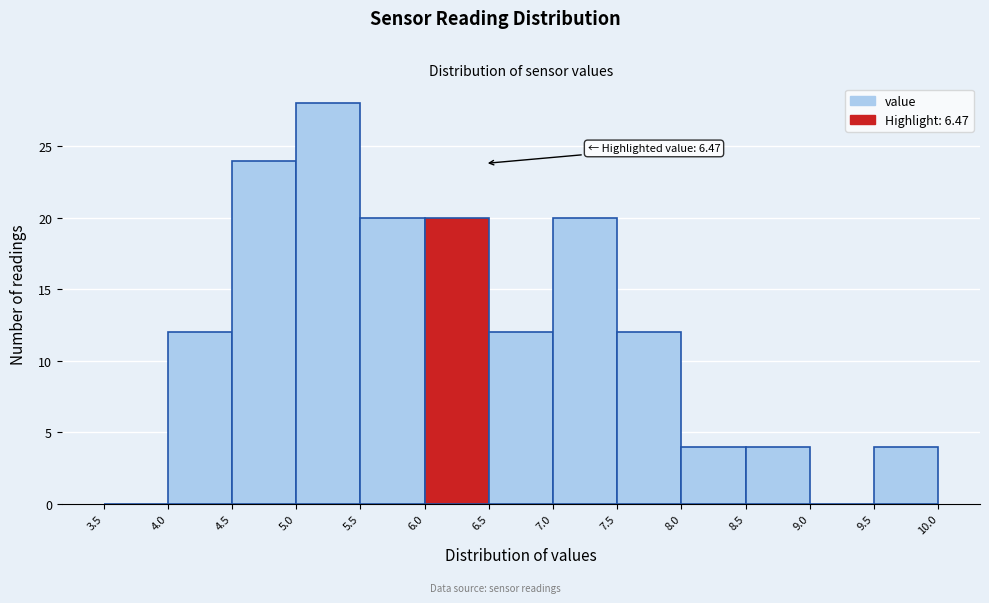

Which range on the x-axis has the tallest bar?

5.0 to 5.5